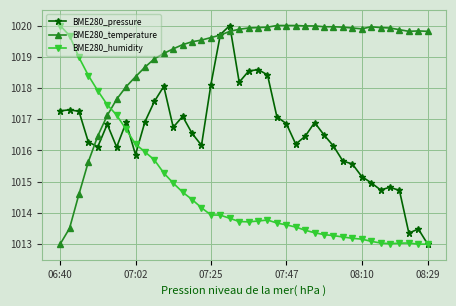

How many lines are shown in the chart?

3